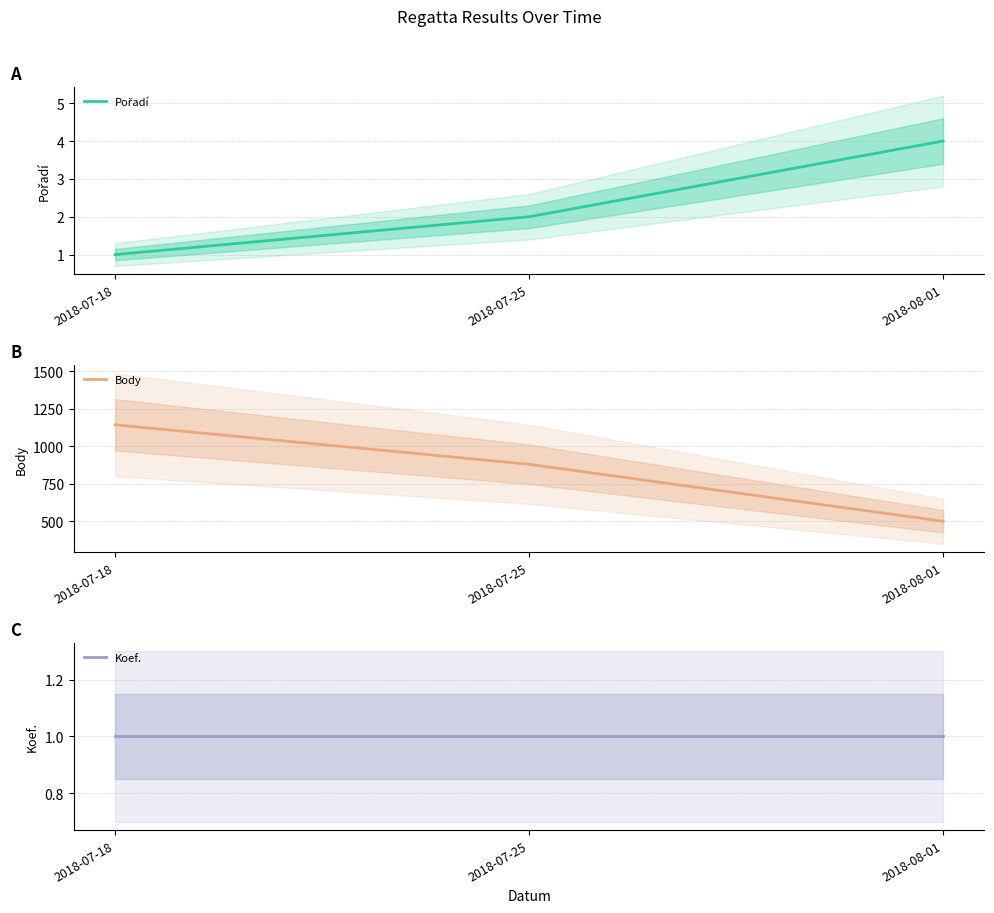

Which series has the largest total across all categories?

Body